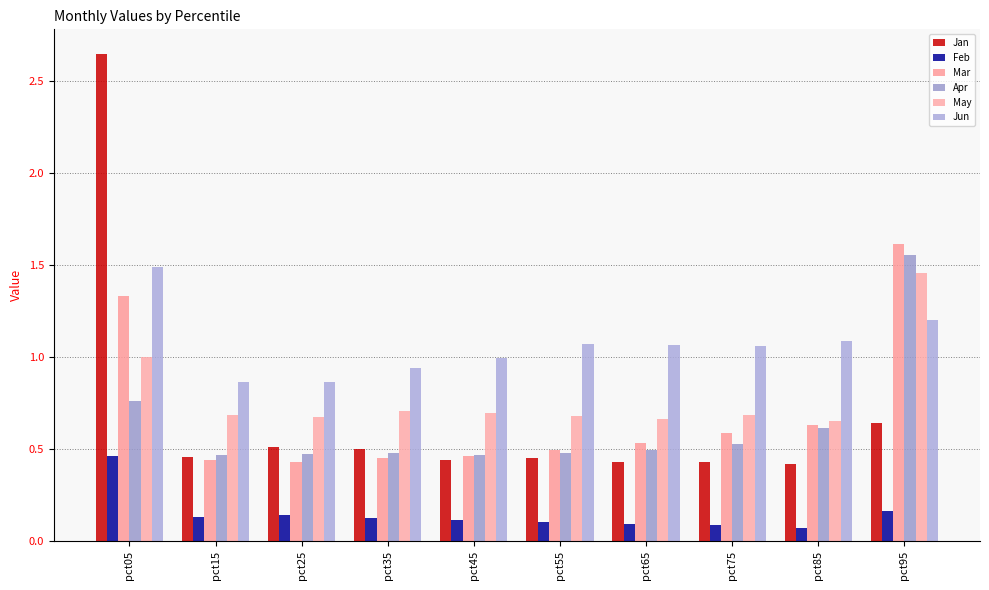

At which label does Jun first exceed 1?

pct05